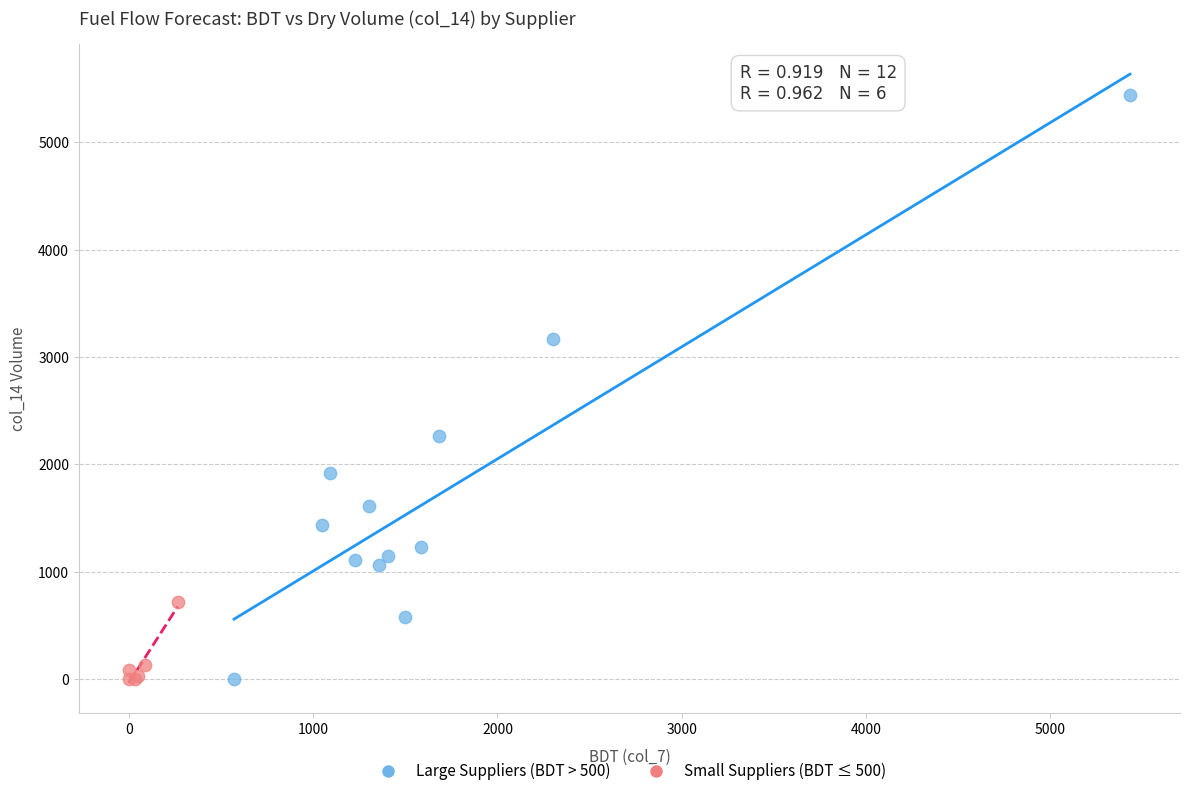

Which series contains the highest Y value?

Large Suppliers (BDT > 500)